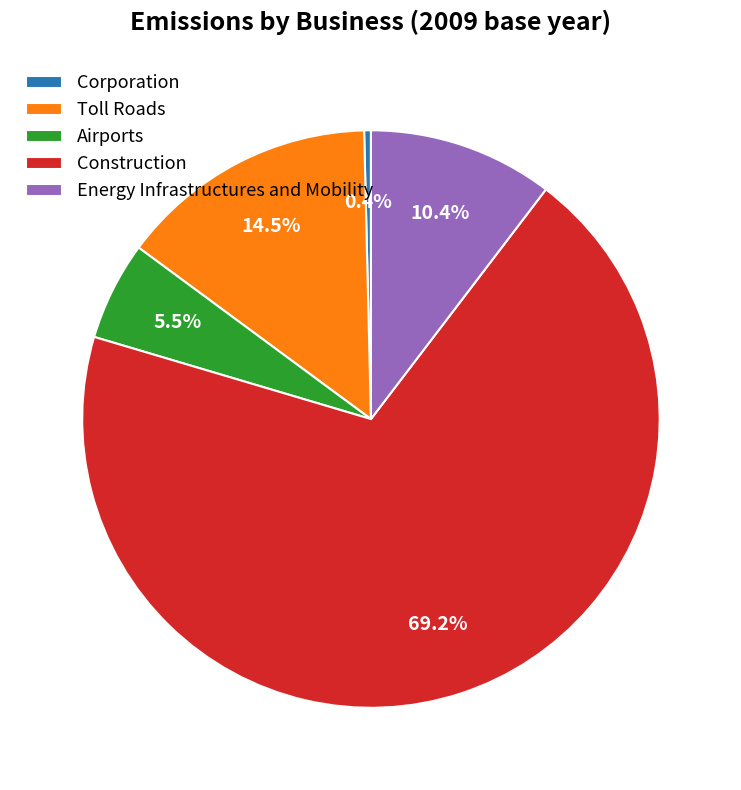

What is the smallest slice in the pie chart?

Corporation